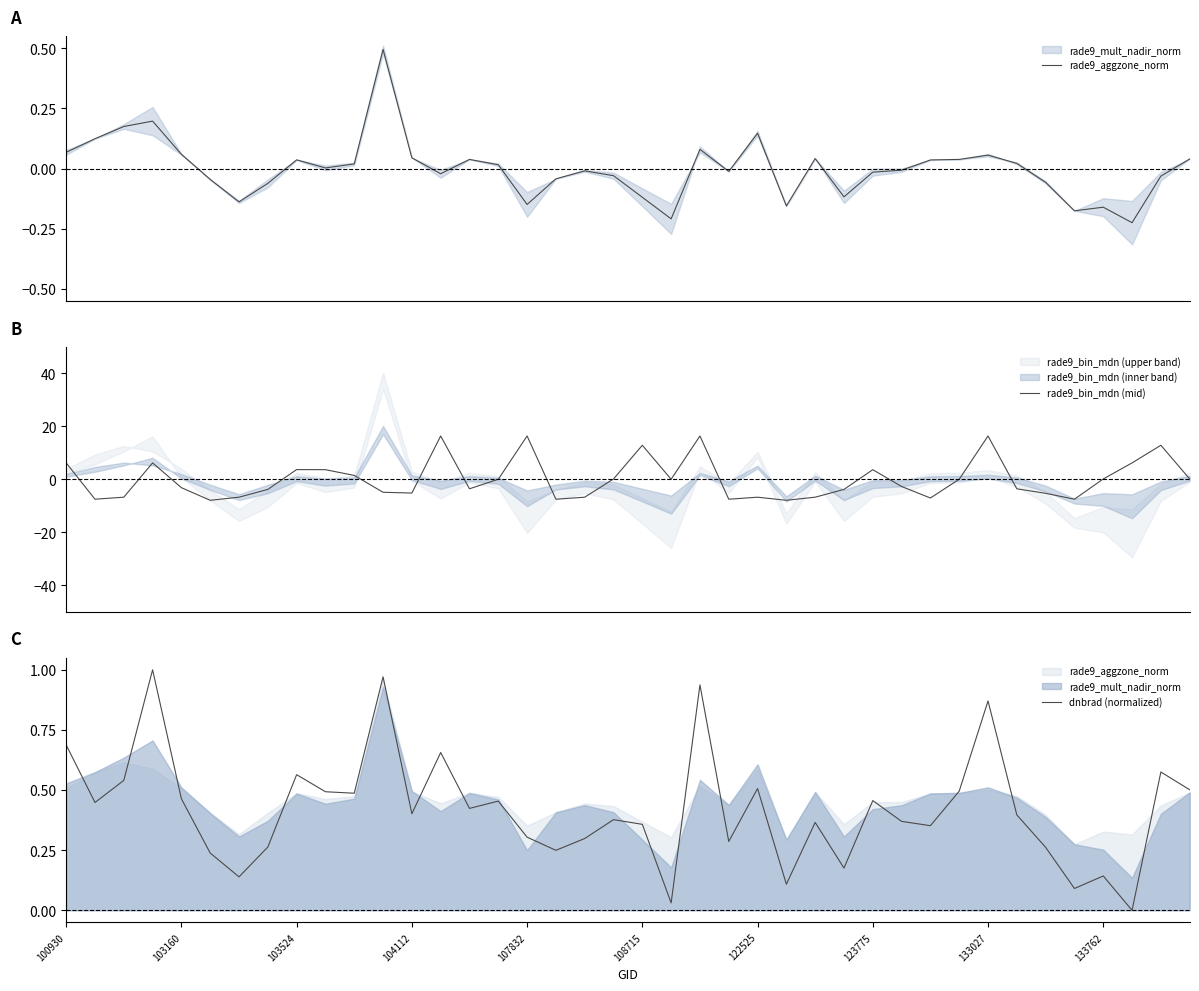

What is the lowest value of the rade9_bin_mdn (mid) series?

-7.9